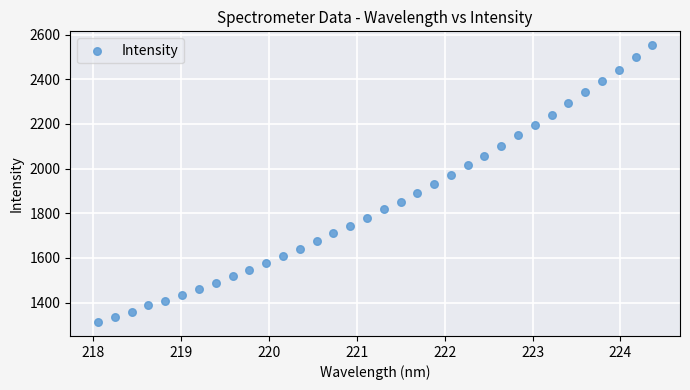

What is the range of X values (max minus min)?

6.3